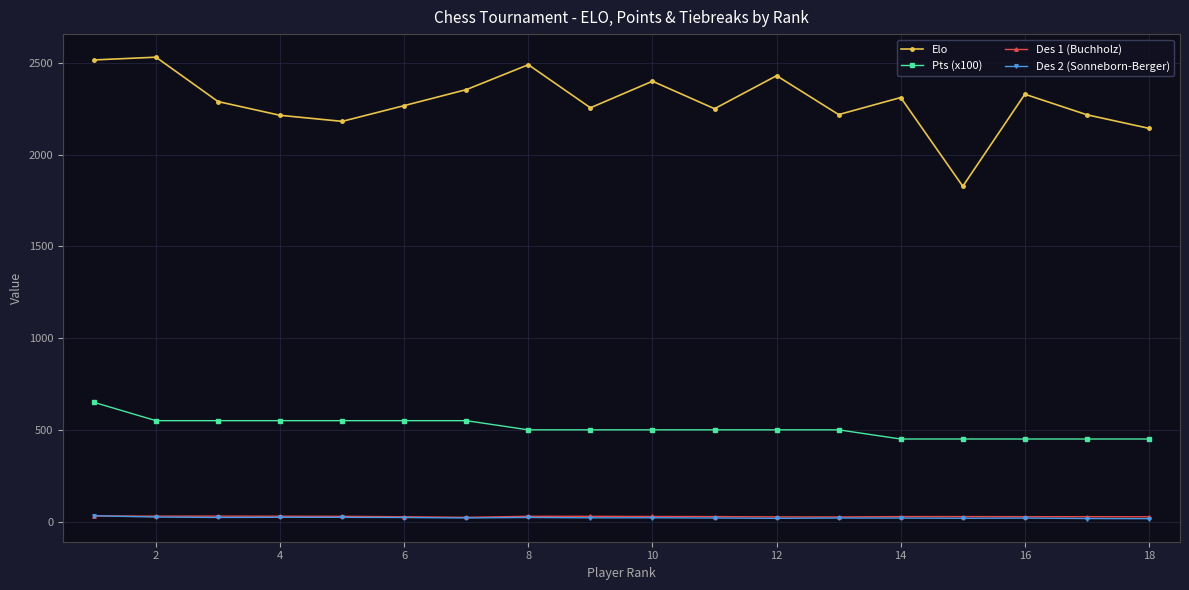

How many data points in Elo are less than 2290?

9